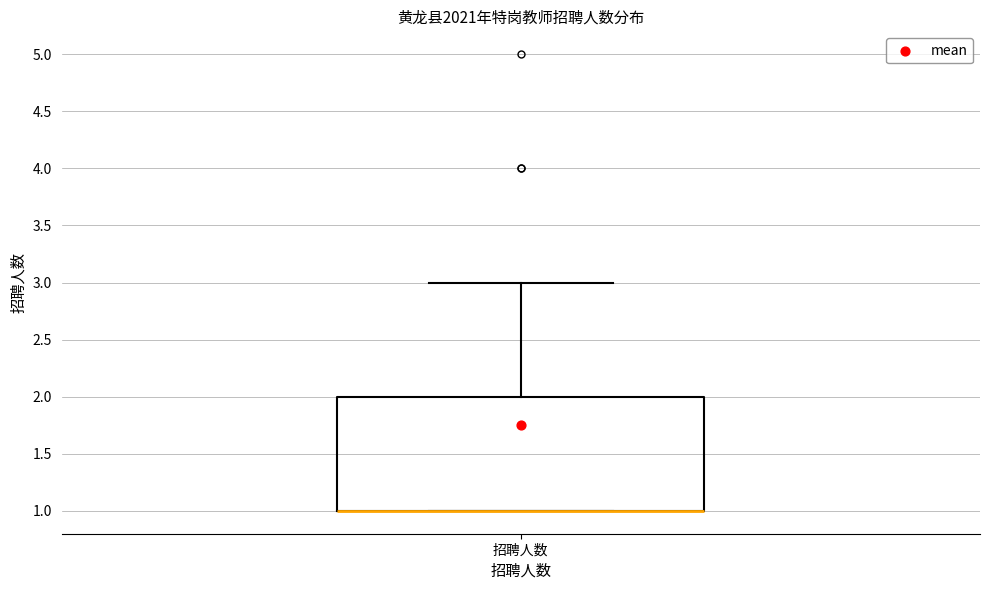

Transcribe this box plot: give where the median line is, the range the box spans, and where the two whiskers end, as read against the y-axis. The values are not printed on the chart, so give them approximately, as read against the axis.

median 1 (drawn on the box's lower edge), box 1 to 2, whiskers 1 to 3